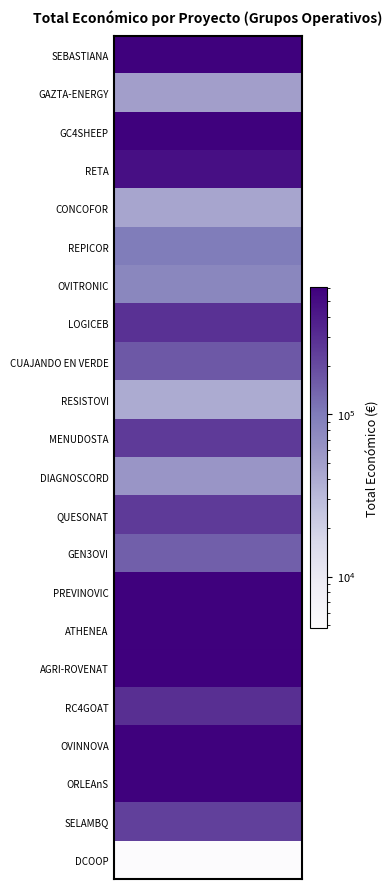

List the labels in order of value, smallest first.

DCOOP, RESISTOVI, CONCOFOR, GAZTA-ENERGY, DIAGNOSCORD, OVITRONIC, REPICOR, GEN3OVI, CUAJANDO EN VERDE, SELAMBQ, MENUDOSTA, QUESONAT, LOGICEB, RC4GOAT, RETA, PREVINOVIC, ATHENEA, ORLEAnS, GC4SHEEP, SEBASTIANA, OVINNOVA, AGRI-ROVENAT